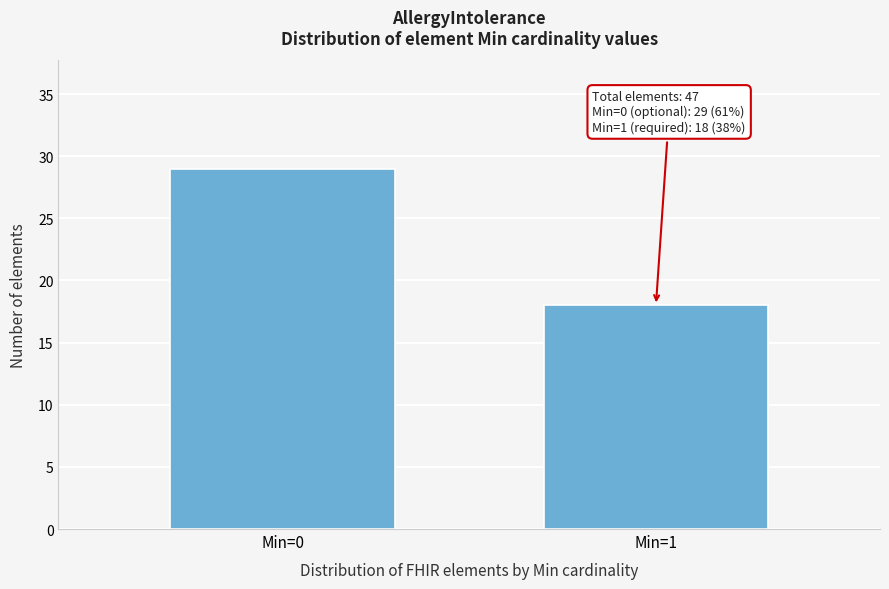

Reading left to right, what are all the values shown in this chart?

29	18